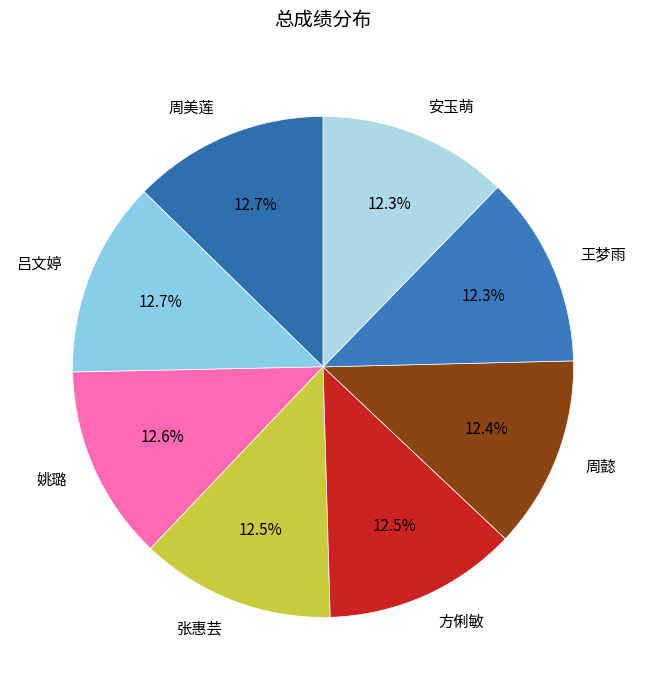

Does 周美莲 account for over 50% of the chart?

No